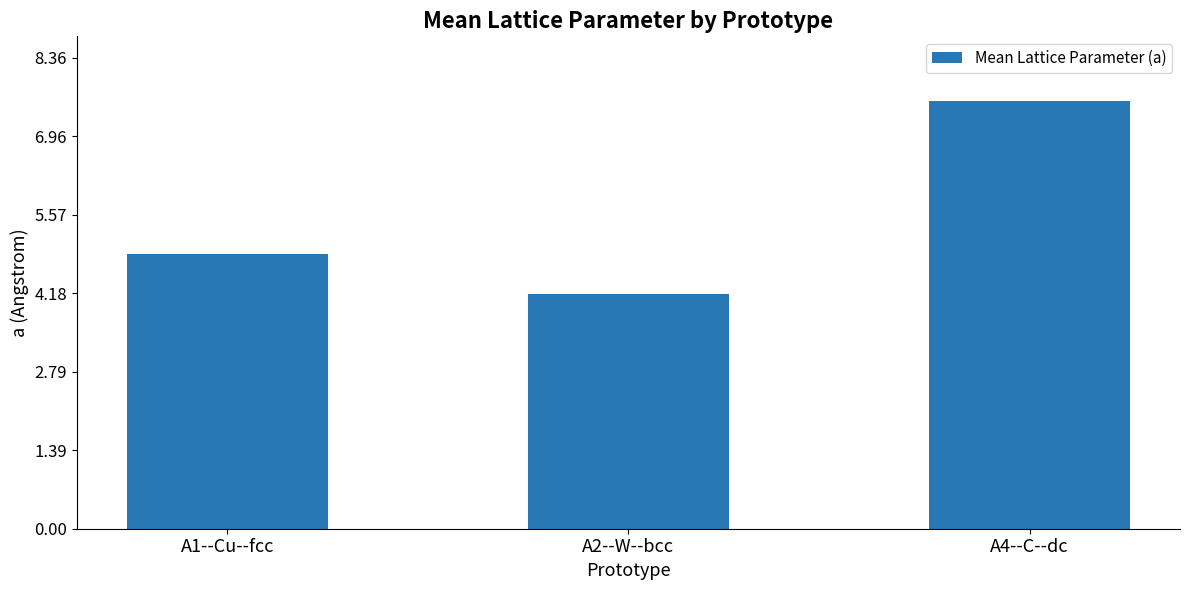

Which label corresponds to the smallest value in the chart?

A2--W--bcc